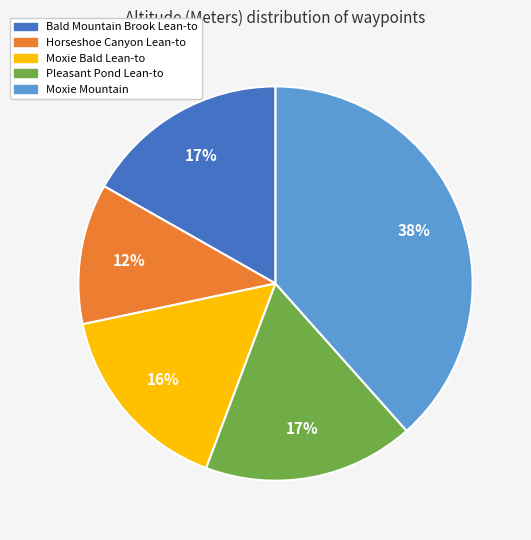

Count the number of slices in the pie.

5